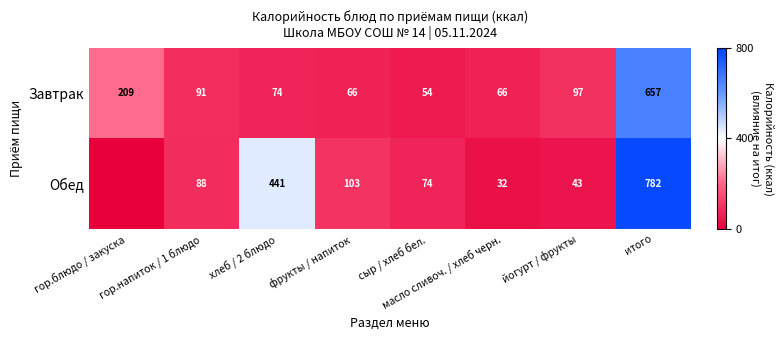

What is the difference between the maximum and minimum values in the Завтрак series?

603